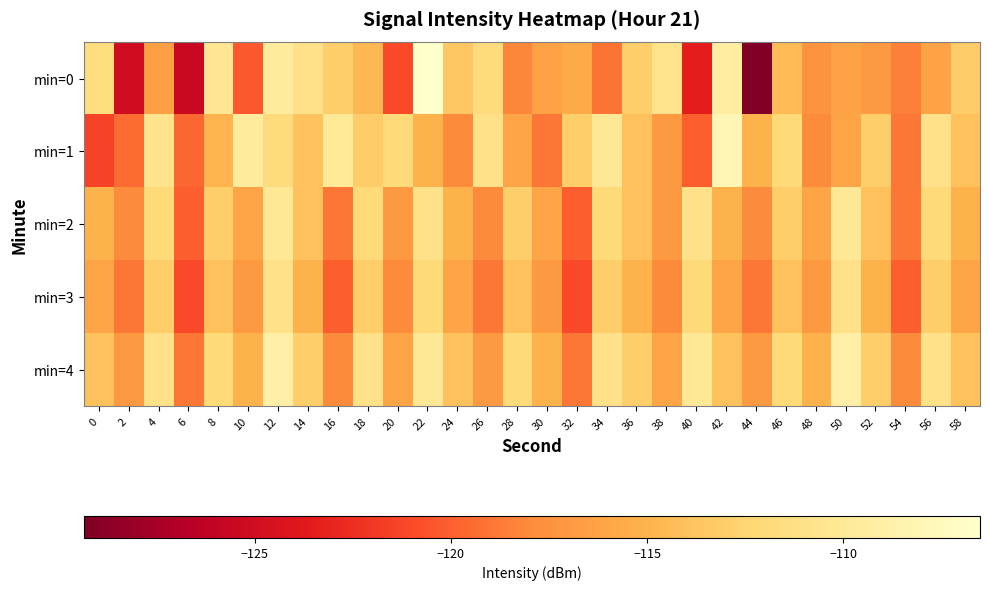

Between 34 and 56, which series saw the biggest shift?

min=0